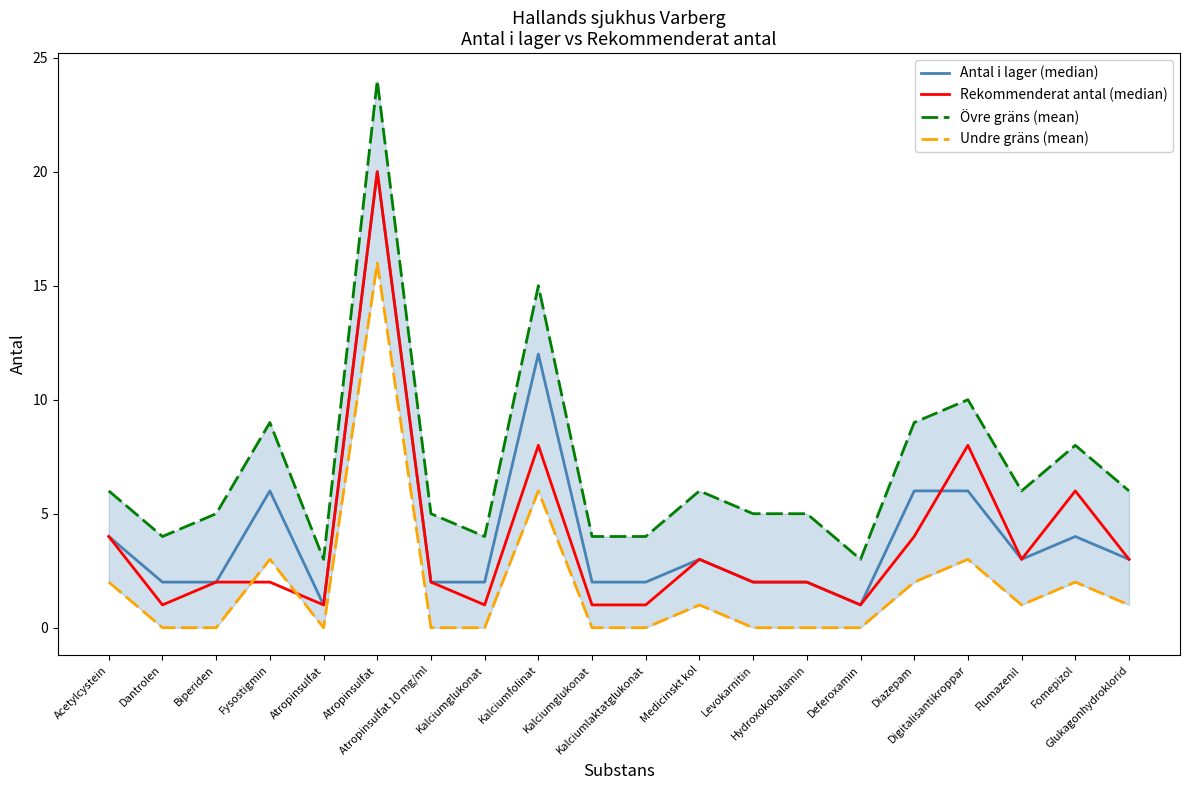

Is the value of Undre gräns (mean) at Fomepizol greater than the value of Övre gräns (mean) at Fysostigmin?

No